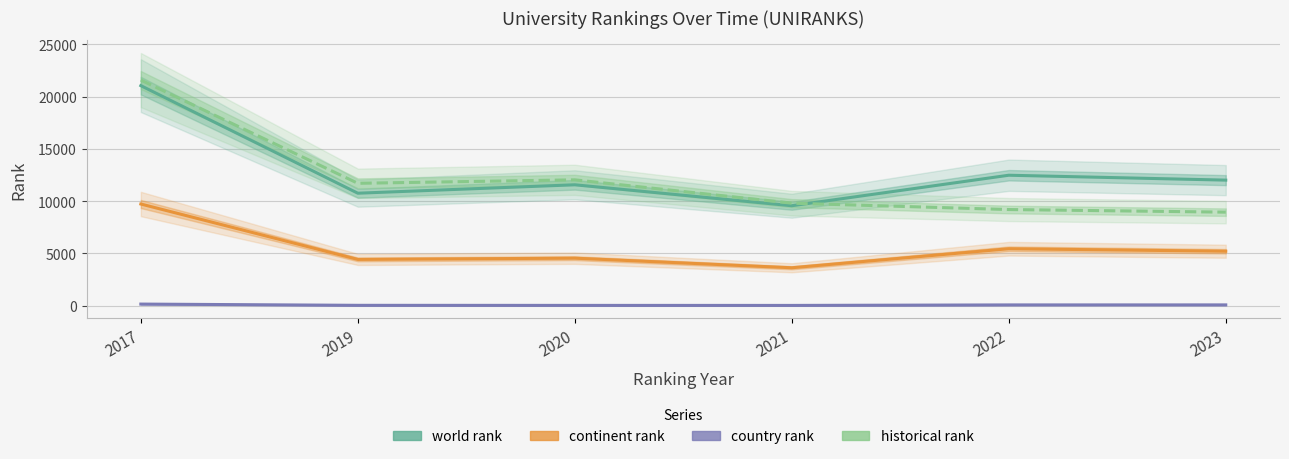

Where is the first local minimum for continent rank?

2019